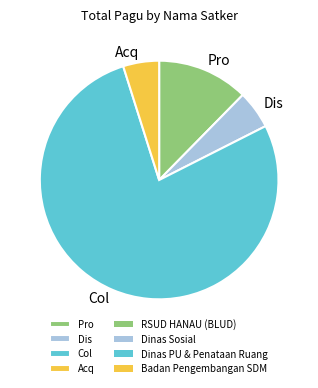

How many segments does this pie chart have?

4